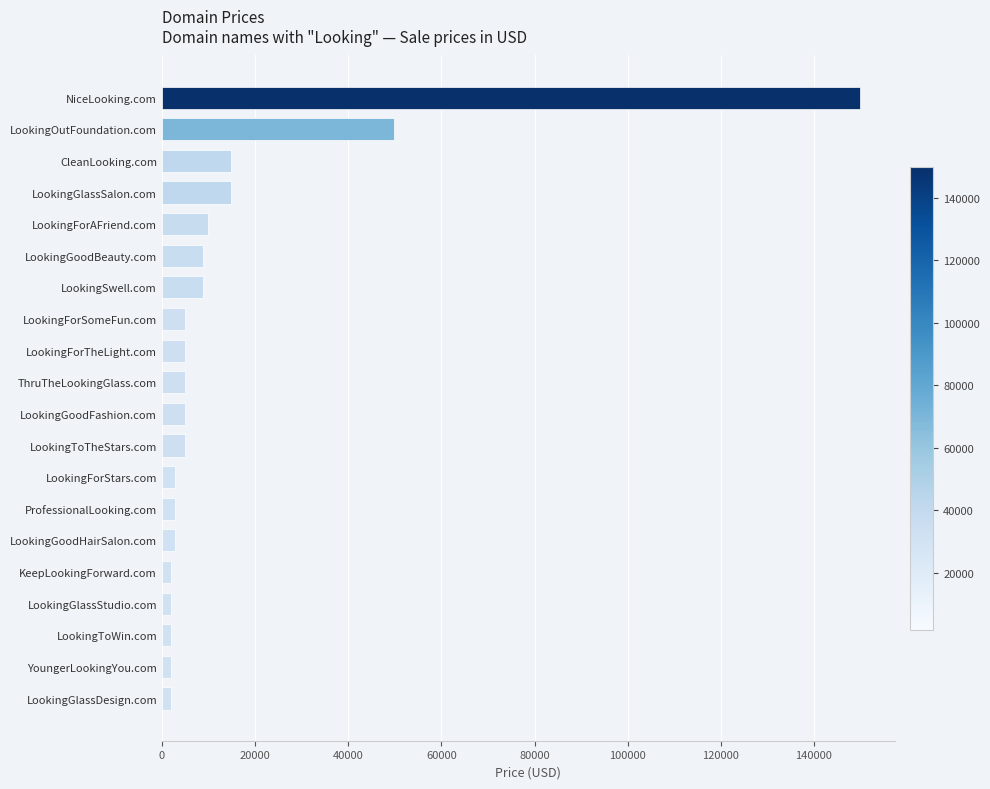

What is the label of the 17th bar from the bottom?

LookingGlassSalon.com